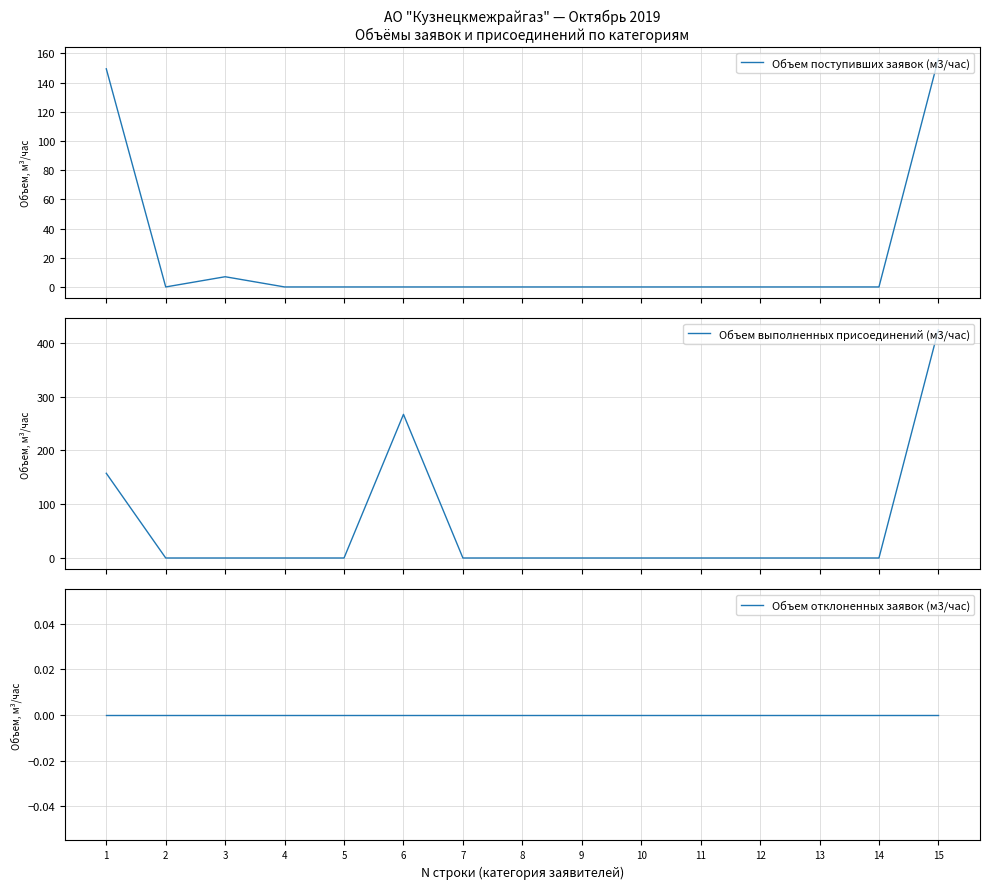

Reading left to right, transcribe all the data shown in this chart.

Объем поступивших заявок (м3/час): 1=149.5	2=0.0	3=7.0	4=0.0	5=0.0	6=0.0	7=0.0	8=0.0	9=0.0	10=0.0	11=0.0	12=0.0	13=0.0	14=0.0	15=156.5
Объем выполненных присоединений (м3/час): 1=157.4	2=0.0	3=0.0	4=0.0	5=0.0	6=266.9	7=0.0	8=0.0	9=0.0	10=0.0	11=0.0	12=0.0	13=0.0	14=0.0	15=424.3
Объем отклоненных заявок (м3/час): 1=0.0	2=0.0	3=0.0	4=0.0	5=0.0	6=0.0	7=0.0	8=0.0	9=0.0	10=0.0	11=0.0	12=0.0	13=0.0	14=0.0	15=0.0